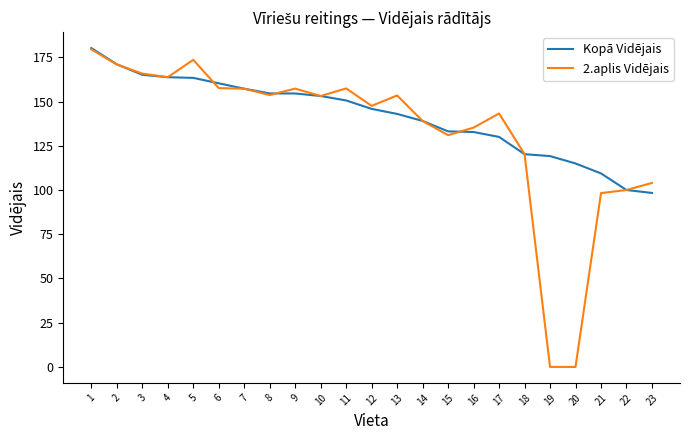

What is the greatest value displayed?

180.2